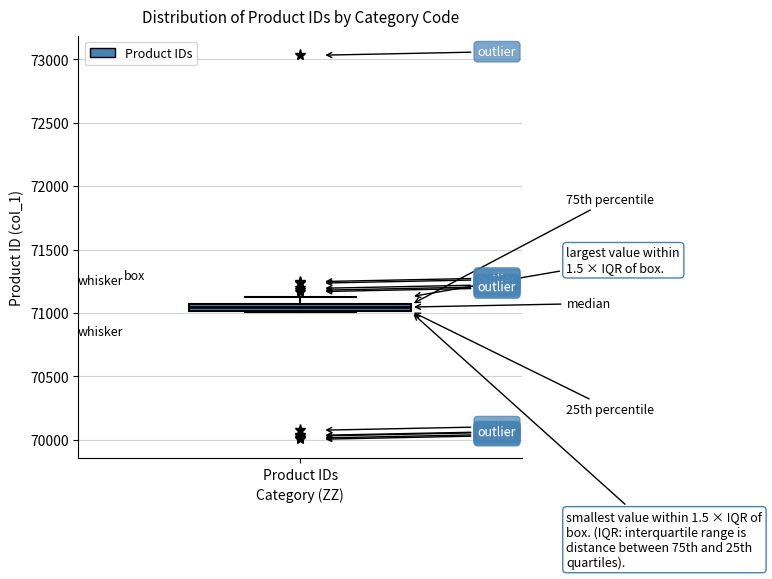

Where does the upper whisker of the box for Product IDs end on the y-axis? The values are not printed on the chart, so give them approximately, as read against the axis.

71150